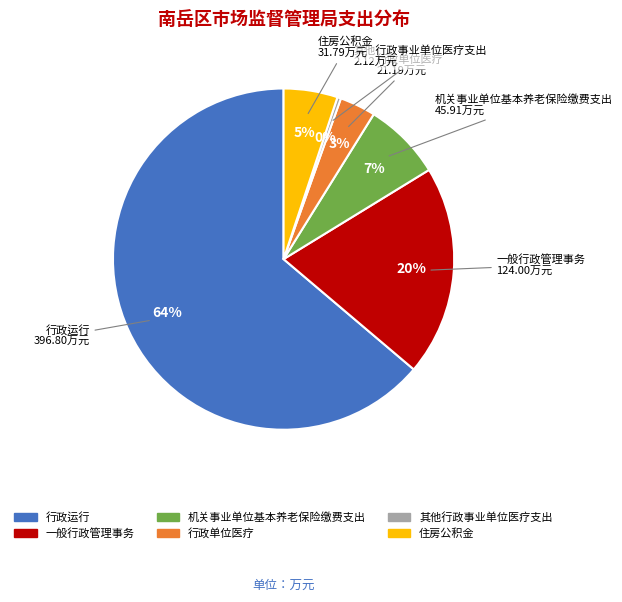

How many segments does this pie chart have?

6